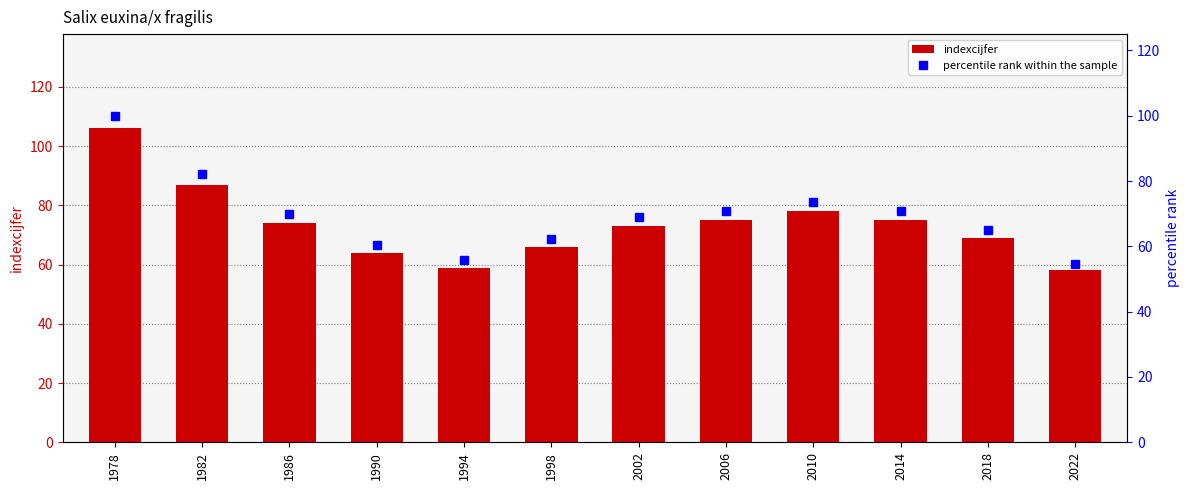

What is the sum of all percentile rank within the sample values?

834.2